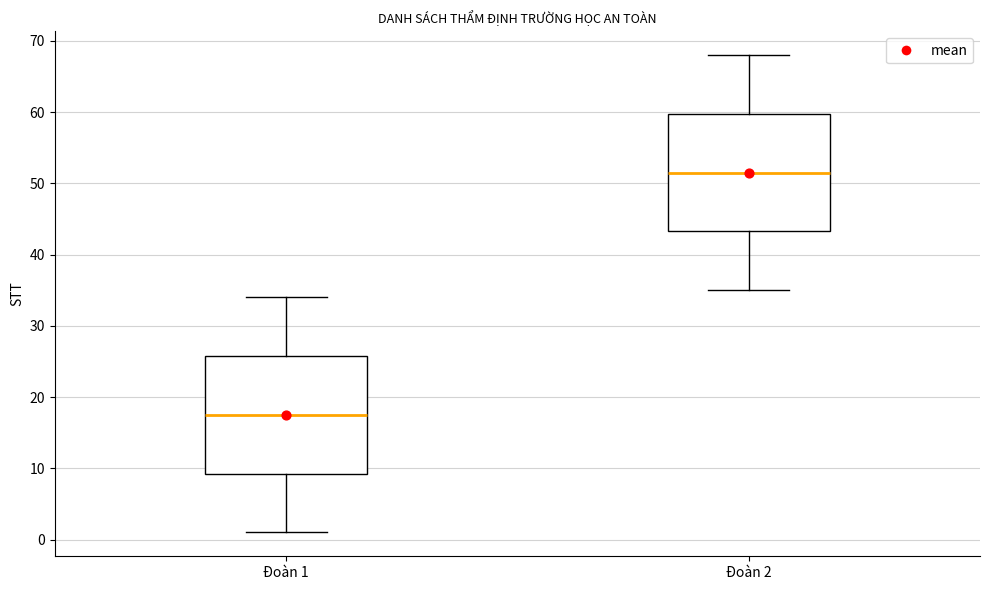

Reading left to right, read every box against the y-axis: the position of its median line, the range the box covers, and the ends of its whiskers. The values are not printed on the chart, so give them approximately, as read against the axis.

Đoàn 1: median 18, box 9 to 26, whiskers 1 to 34
Đoàn 2: median 52, box 43 to 60, whiskers 35 to 68